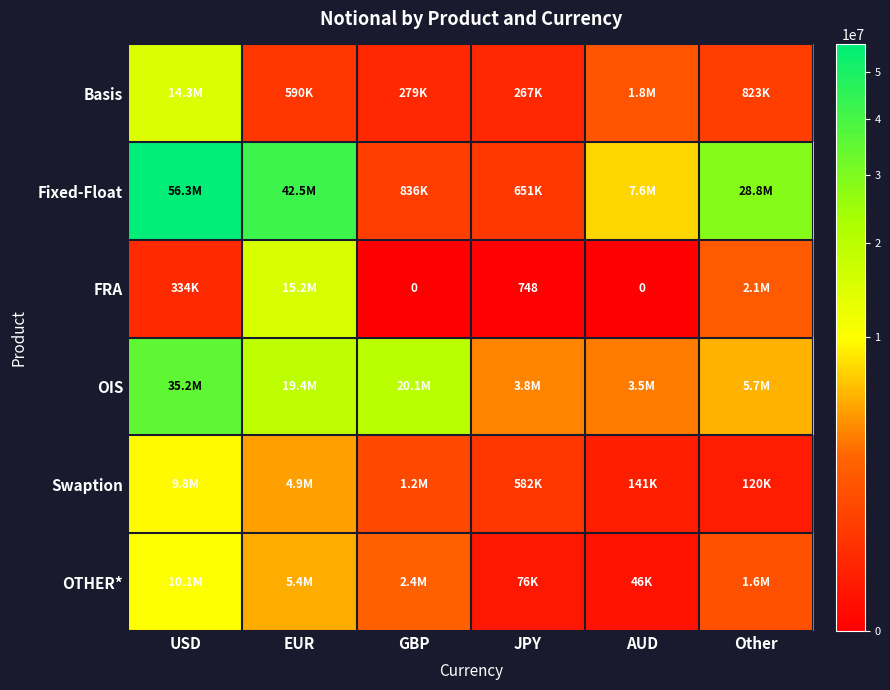

At which label does Swaption first exceed 1175157?

USD